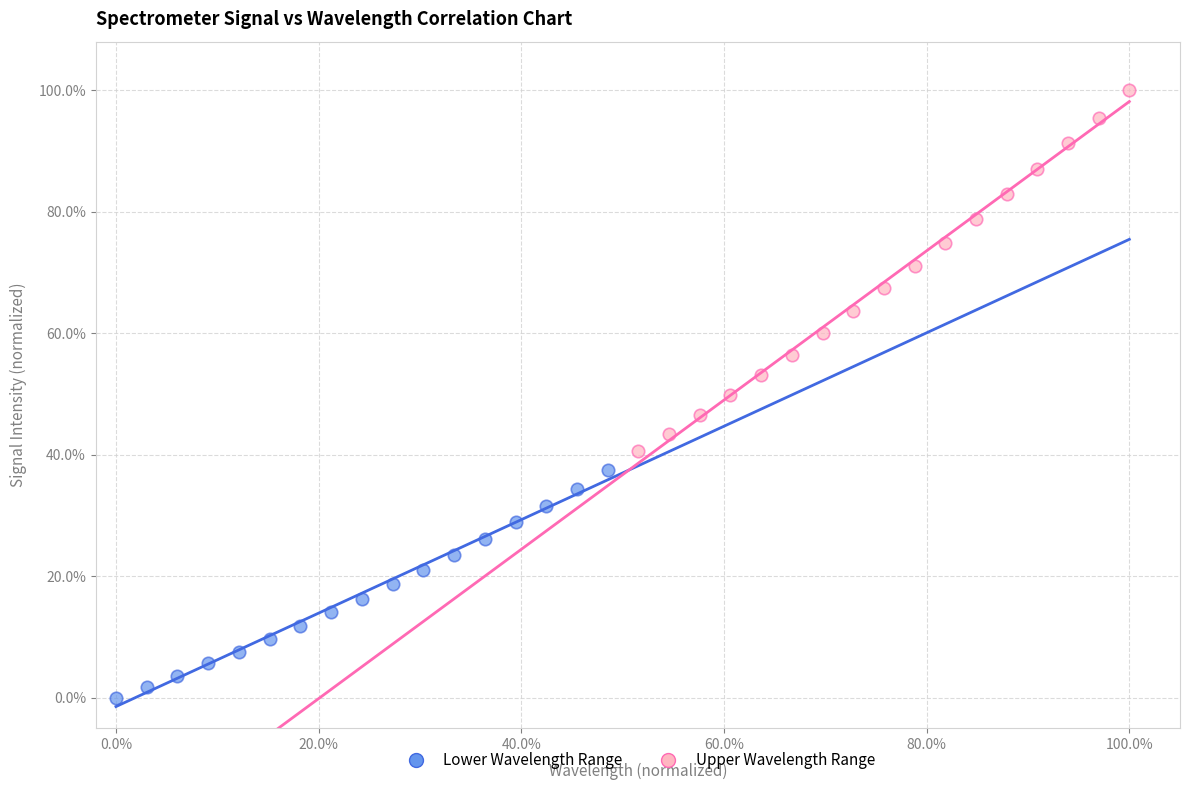

Which series reaches the minimum Y coordinate?

Lower Wavelength Range